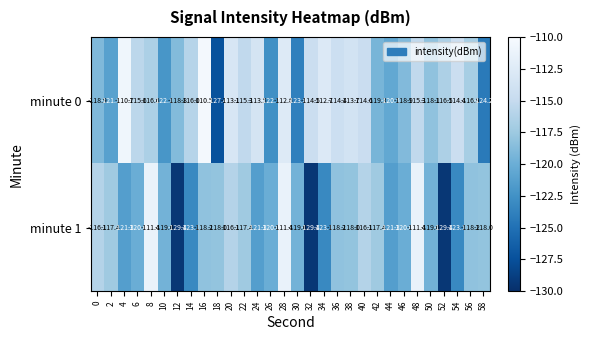

What is the spread (max minus min) of values at 28?

1.2